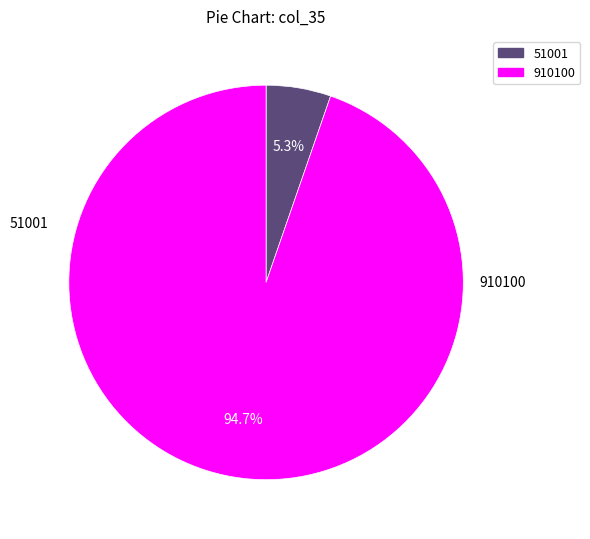

To the nearest percent, what is the combined percentage of 910100 and 51001?

100%